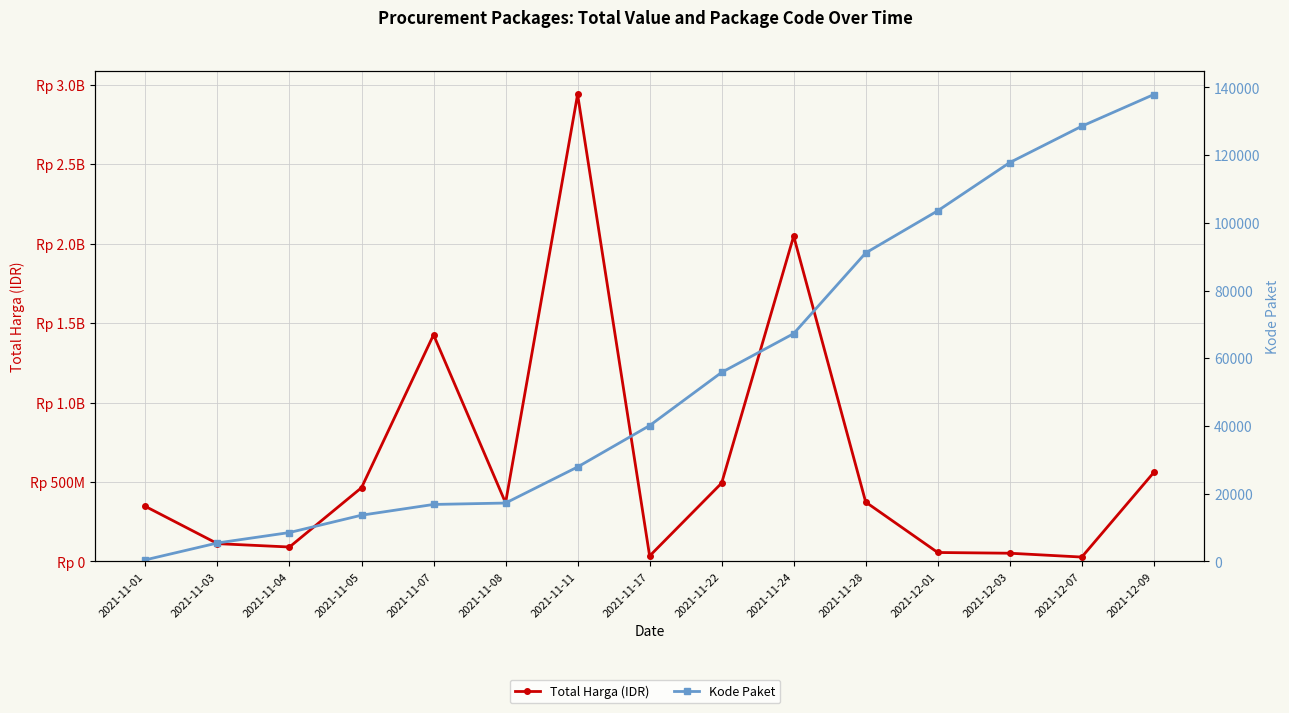

What is the sum of all Total Harga (IDR) values?

9389165285